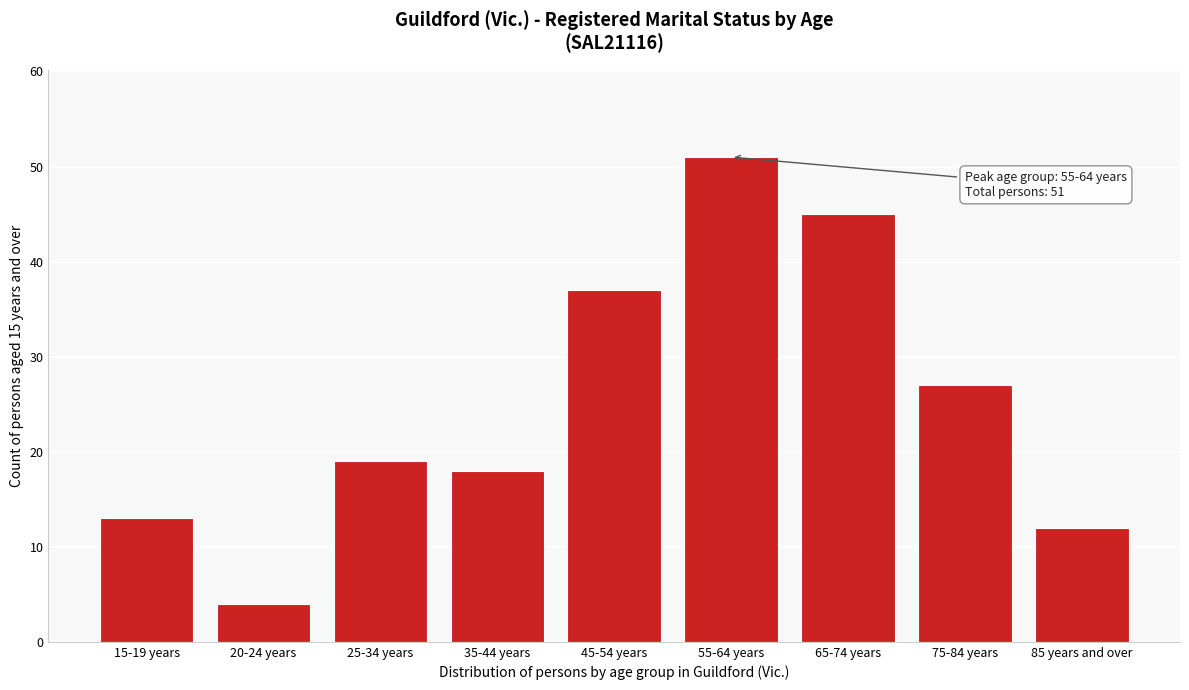

Reading right to left, transcribe all the data shown in this chart.

85 years and over=12	75-84 years=27	65-74 years=45	55-64 years=51	45-54 years=37	35-44 years=18	25-34 years=19	20-24 years=4	15-19 years=13